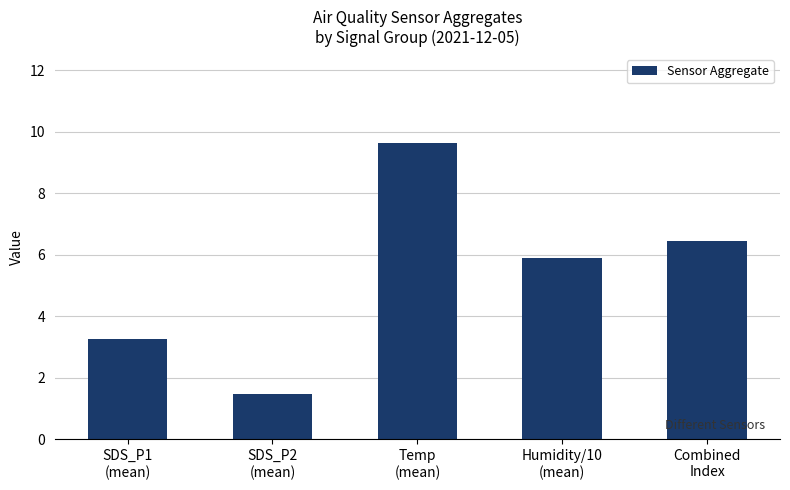

Reading left to right, list all the values displayed in this chart.

SDS_P1
(mean)=3.3	SDS_P2
(mean)=1.5	Temp
(mean)=9.6	Humidity/10
(mean)=5.9	Combined
Index=6.4